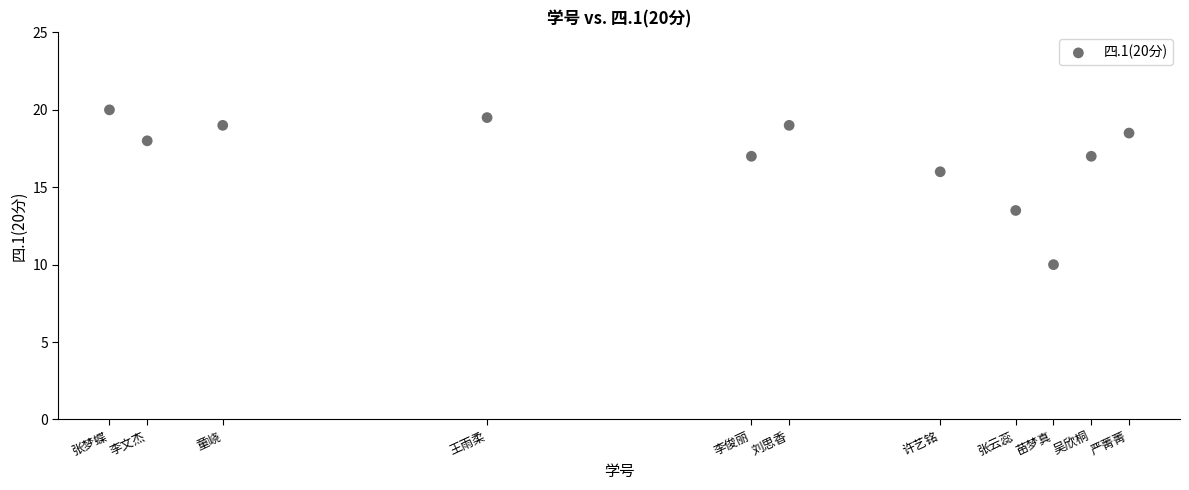

What Y value in the scatter plot is closest to 15?

16.0